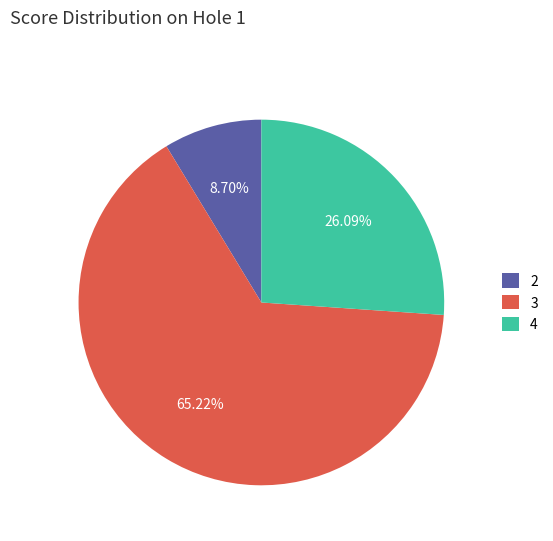

Which slice is the smallest?

2